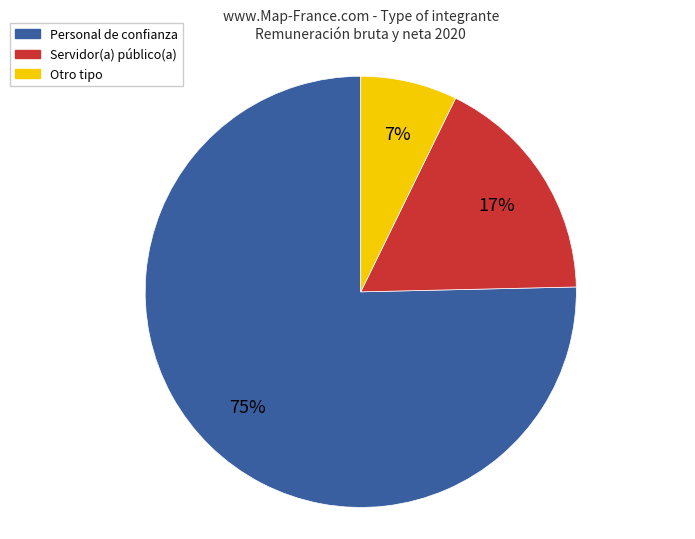

What percentage is the Otro slice, to the nearest percent?

7%